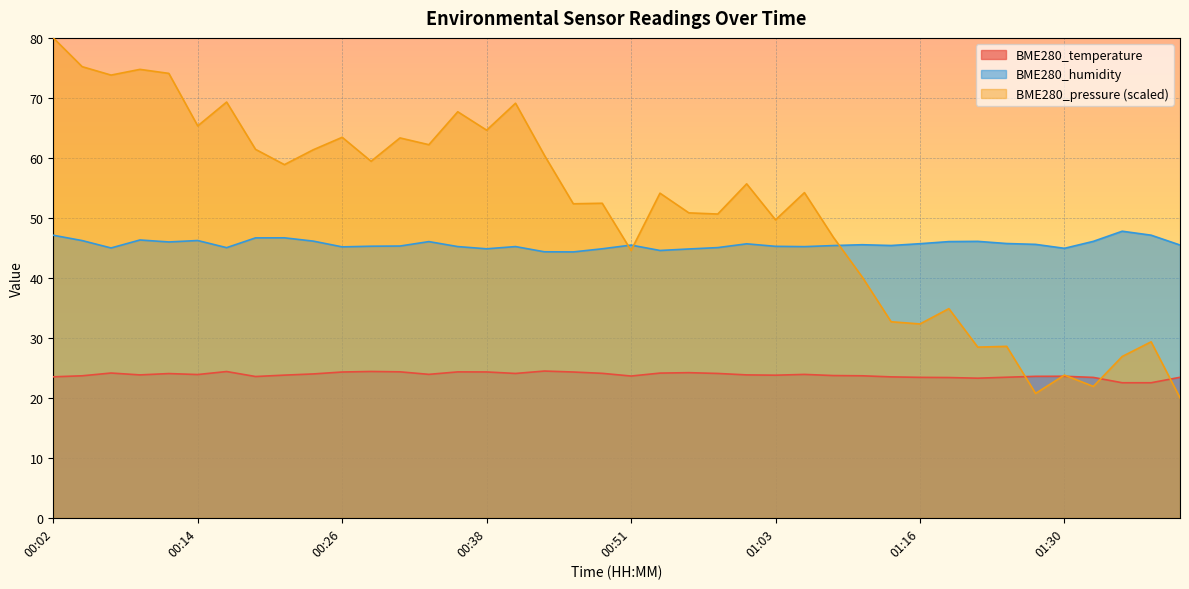

What is the spread (max minus min) of values at 00:36?

43.4